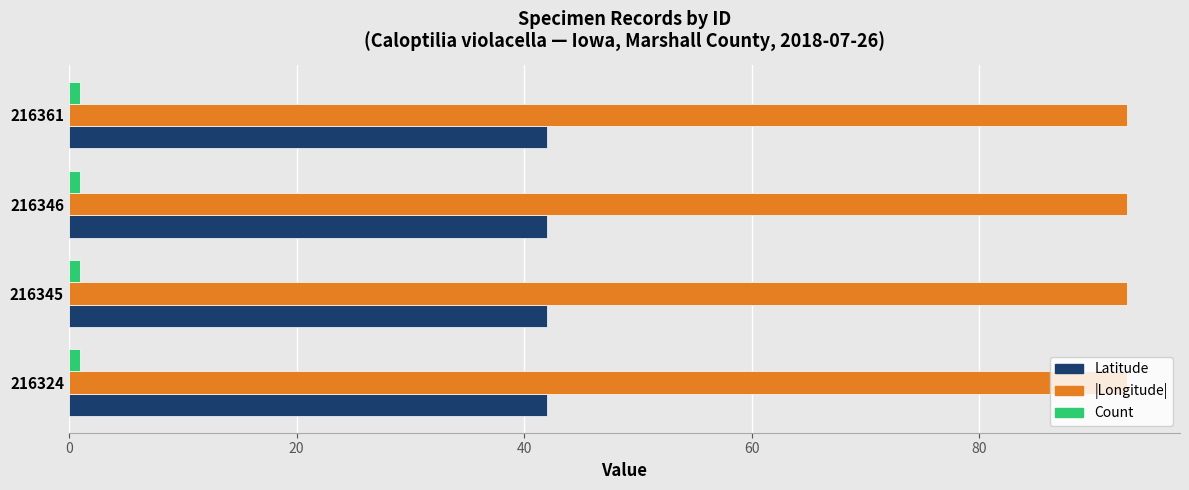

The value of |Longitude| at 216346 is 93.0. True or false?

True